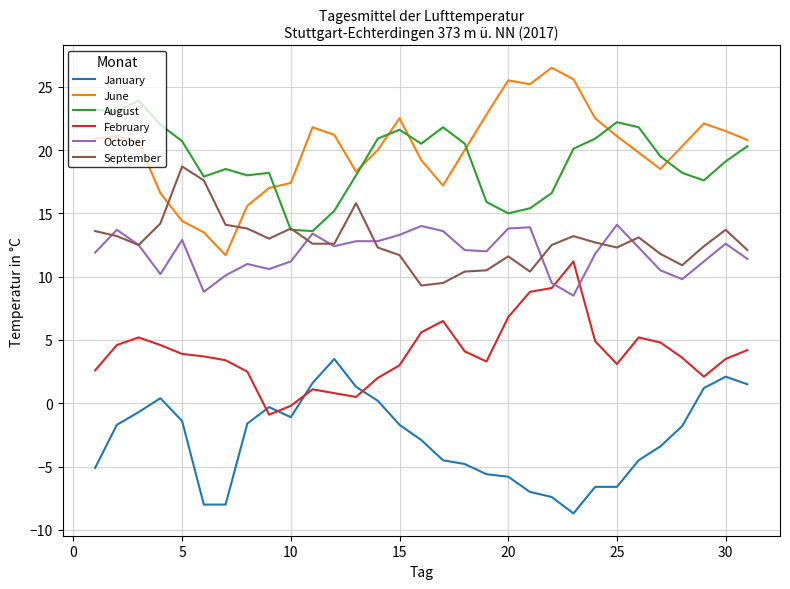

What is the maximum value shown in the chart?

26.5